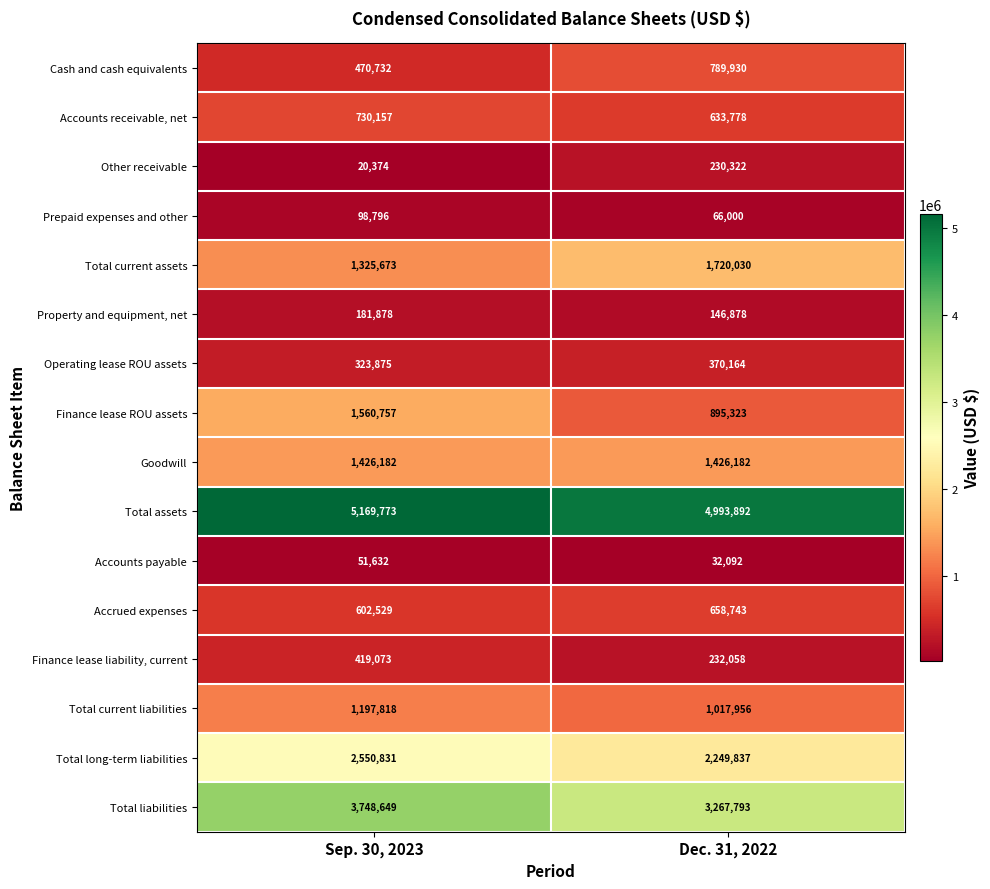

At how many categories does at least one series exceed 1883181?

2